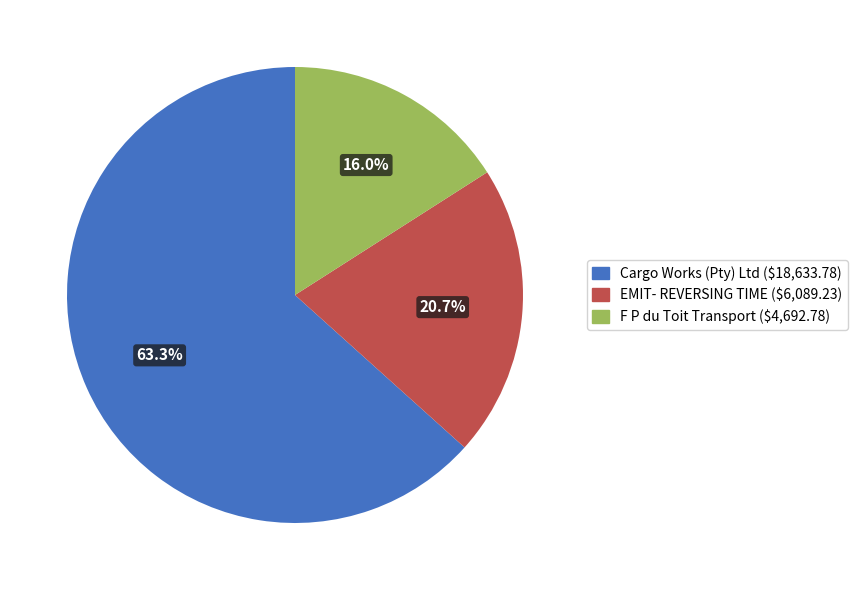

What percentage is NOT represented by F P du Toit Transport?

84.0%